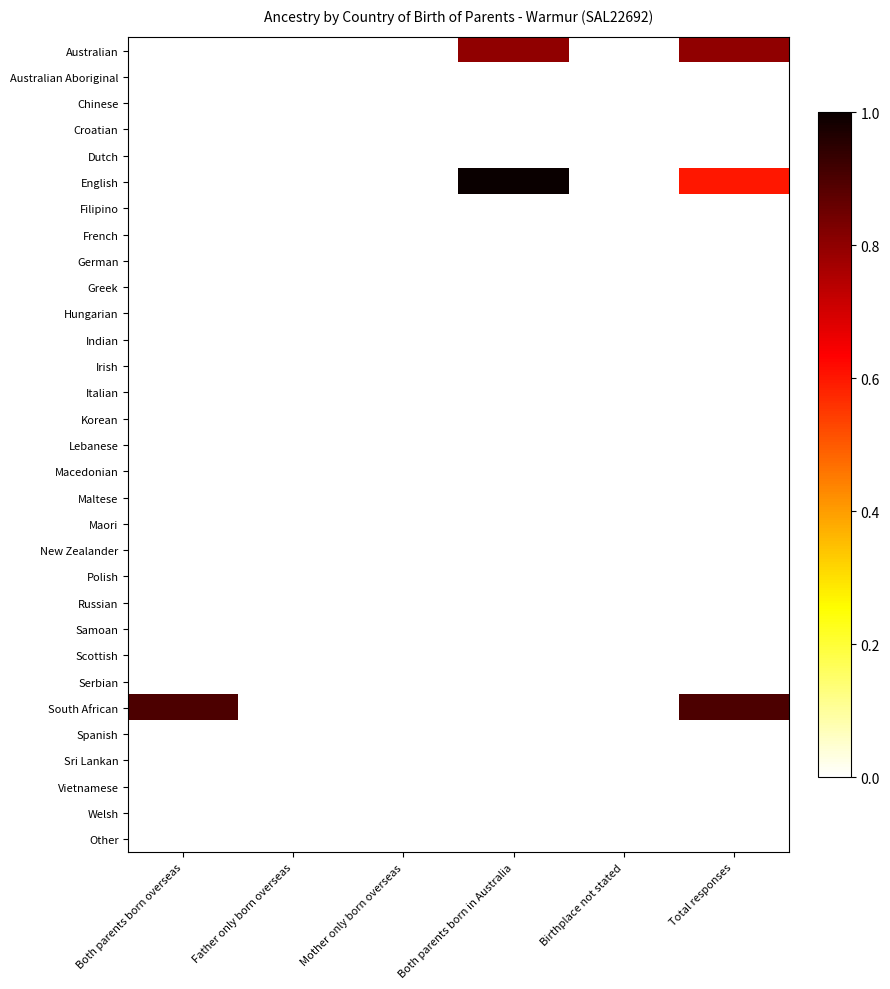

Reading left to right, what are all the values shown in this chart?

Australian: Both parents born overseas=0.0	Father only born overseas=0.0	Mother only born overseas=0.0	Both parents born in Australia=0.8	Birthplace not stated=0.0	Total responses=0.8
Australian Aboriginal: Both parents born overseas=0.0	Father only born overseas=0.0	Mother only born overseas=0.0	Both parents born in Australia=0.0	Birthplace not stated=0.0	Total responses=0.0
Chinese: Both parents born overseas=0.0	Father only born overseas=0.0	Mother only born overseas=0.0	Both parents born in Australia=0.0	Birthplace not stated=0.0	Total responses=0.0
Croatian: Both parents born overseas=0.0	Father only born overseas=0.0	Mother only born overseas=0.0	Both parents born in Australia=0.0	Birthplace not stated=0.0	Total responses=0.0
Dutch: Both parents born overseas=0.0	Father only born overseas=0.0	Mother only born overseas=0.0	Both parents born in Australia=0.0	Birthplace not stated=0.0	Total responses=0.0
English: Both parents born overseas=0.0	Father only born overseas=0.0	Mother only born overseas=0.0	Both parents born in Australia=1.0	Birthplace not stated=0.0	Total responses=0.6
Filipino: Both parents born overseas=0.0	Father only born overseas=0.0	Mother only born overseas=0.0	Both parents born in Australia=0.0	Birthplace not stated=0.0	Total responses=0.0
French: Both parents born overseas=0.0	Father only born overseas=0.0	Mother only born overseas=0.0	Both parents born in Australia=0.0	Birthplace not stated=0.0	Total responses=0.0
German: Both parents born overseas=0.0	Father only born overseas=0.0	Mother only born overseas=0.0	Both parents born in Australia=0.0	Birthplace not stated=0.0	Total responses=0.0
Greek: Both parents born overseas=0.0	Father only born overseas=0.0	Mother only born overseas=0.0	Both parents born in Australia=0.0	Birthplace not stated=0.0	Total responses=0.0
Hungarian: Both parents born overseas=0.0	Father only born overseas=0.0	Mother only born overseas=0.0	Both parents born in Australia=0.0	Birthplace not stated=0.0	Total responses=0.0
Indian: Both parents born overseas=0.0	Father only born overseas=0.0	Mother only born overseas=0.0	Both parents born in Australia=0.0	Birthplace not stated=0.0	Total responses=0.0
Irish: Both parents born overseas=0.0	Father only born overseas=0.0	Mother only born overseas=0.0	Both parents born in Australia=0.0	Birthplace not stated=0.0	Total responses=0.0
Italian: Both parents born overseas=0.0	Father only born overseas=0.0	Mother only born overseas=0.0	Both parents born in Australia=0.0	Birthplace not stated=0.0	Total responses=0.0
Korean: Both parents born overseas=0.0	Father only born overseas=0.0	Mother only born overseas=0.0	Both parents born in Australia=0.0	Birthplace not stated=0.0	Total responses=0.0
Lebanese: Both parents born overseas=0.0	Father only born overseas=0.0	Mother only born overseas=0.0	Both parents born in Australia=0.0	Birthplace not stated=0.0	Total responses=0.0
Macedonian: Both parents born overseas=0.0	Father only born overseas=0.0	Mother only born overseas=0.0	Both parents born in Australia=0.0	Birthplace not stated=0.0	Total responses=0.0
Maltese: Both parents born overseas=0.0	Father only born overseas=0.0	Mother only born overseas=0.0	Both parents born in Australia=0.0	Birthplace not stated=0.0	Total responses=0.0
Maori: Both parents born overseas=0.0	Father only born overseas=0.0	Mother only born overseas=0.0	Both parents born in Australia=0.0	Birthplace not stated=0.0	Total responses=0.0
New Zealander: Both parents born overseas=0.0	Father only born overseas=0.0	Mother only born overseas=0.0	Both parents born in Australia=0.0	Birthplace not stated=0.0	Total responses=0.0
Polish: Both parents born overseas=0.0	Father only born overseas=0.0	Mother only born overseas=0.0	Both parents born in Australia=0.0	Birthplace not stated=0.0	Total responses=0.0
Russian: Both parents born overseas=0.0	Father only born overseas=0.0	Mother only born overseas=0.0	Both parents born in Australia=0.0	Birthplace not stated=0.0	Total responses=0.0
Samoan: Both parents born overseas=0.0	Father only born overseas=0.0	Mother only born overseas=0.0	Both parents born in Australia=0.0	Birthplace not stated=0.0	Total responses=0.0
Scottish: Both parents born overseas=0.0	Father only born overseas=0.0	Mother only born overseas=0.0	Both parents born in Australia=0.0	Birthplace not stated=0.0	Total responses=0.0
Serbian: Both parents born overseas=0.0	Father only born overseas=0.0	Mother only born overseas=0.0	Both parents born in Australia=0.0	Birthplace not stated=0.0	Total responses=0.0
South African: Both parents born overseas=0.9	Father only born overseas=0.0	Mother only born overseas=0.0	Both parents born in Australia=0.0	Birthplace not stated=0.0	Total responses=0.9
Spanish: Both parents born overseas=0.0	Father only born overseas=0.0	Mother only born overseas=0.0	Both parents born in Australia=0.0	Birthplace not stated=0.0	Total responses=0.0
Sri Lankan: Both parents born overseas=0.0	Father only born overseas=0.0	Mother only born overseas=0.0	Both parents born in Australia=0.0	Birthplace not stated=0.0	Total responses=0.0
Vietnamese: Both parents born overseas=0.0	Father only born overseas=0.0	Mother only born overseas=0.0	Both parents born in Australia=0.0	Birthplace not stated=0.0	Total responses=0.0
Welsh: Both parents born overseas=0.0	Father only born overseas=0.0	Mother only born overseas=0.0	Both parents born in Australia=0.0	Birthplace not stated=0.0	Total responses=0.0
Other: Both parents born overseas=0.0	Father only born overseas=0.0	Mother only born overseas=0.0	Both parents born in Australia=0.0	Birthplace not stated=0.0	Total responses=0.0